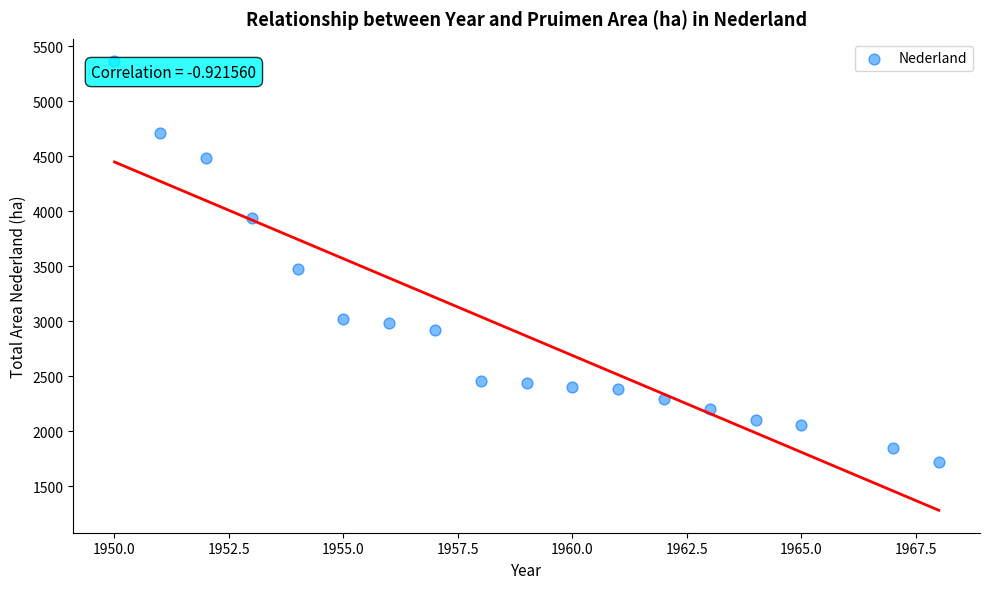

What Y value in the scatter plot is closest to 3543?

3474.4